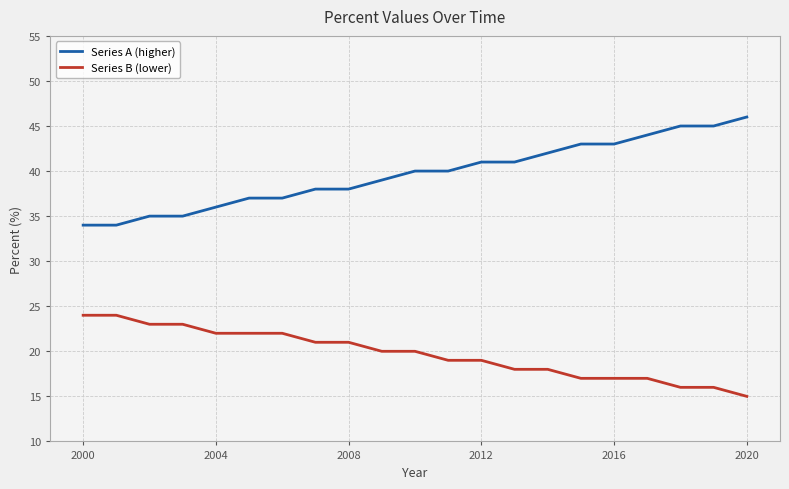

Which series has the largest total across all categories?

Series A (higher)